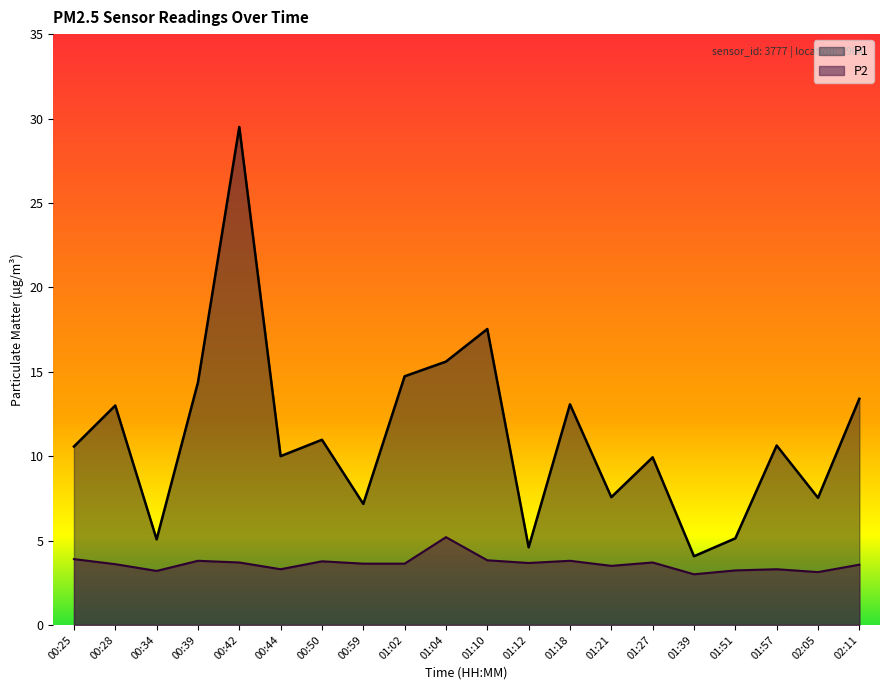

What is the difference between the highest and lowest values at 02:05?

4.4